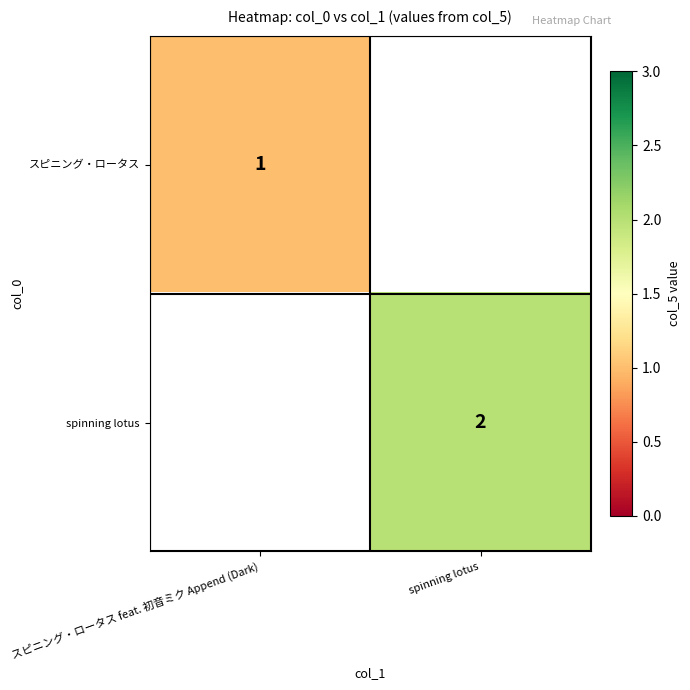

How many distinct data groups are displayed?

2